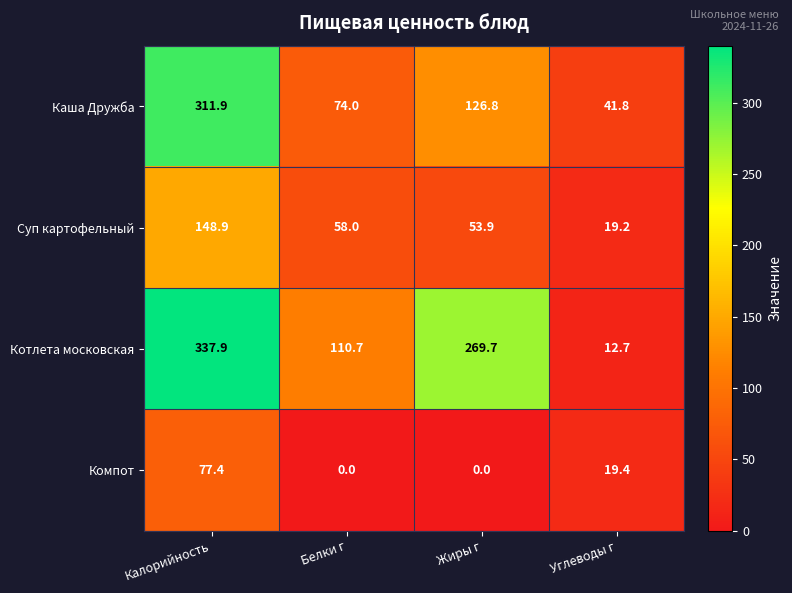

Where is Суп картофельный nearest to the value 84?

Белки г